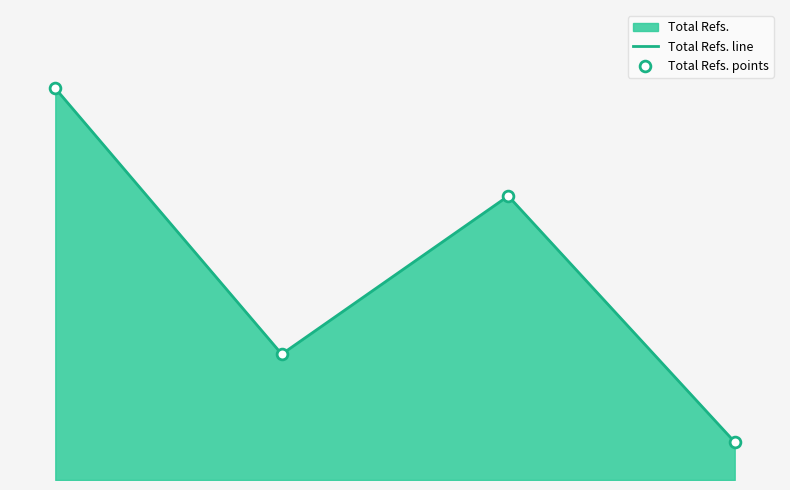

Is the value of Total Refs. line at 3 greater than the value of Total Refs. points at 2?

No